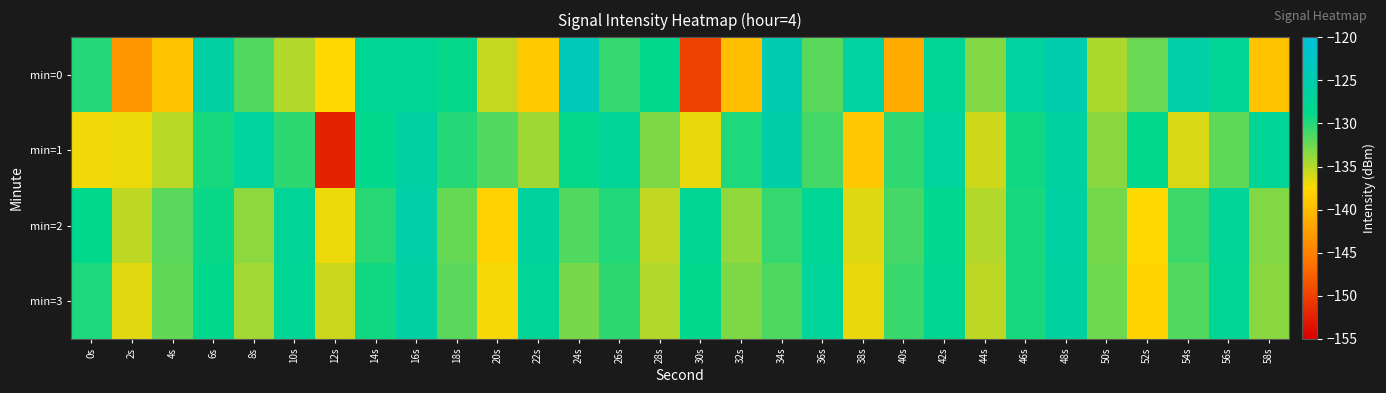

Which series has the largest range (max minus min)?

min=1